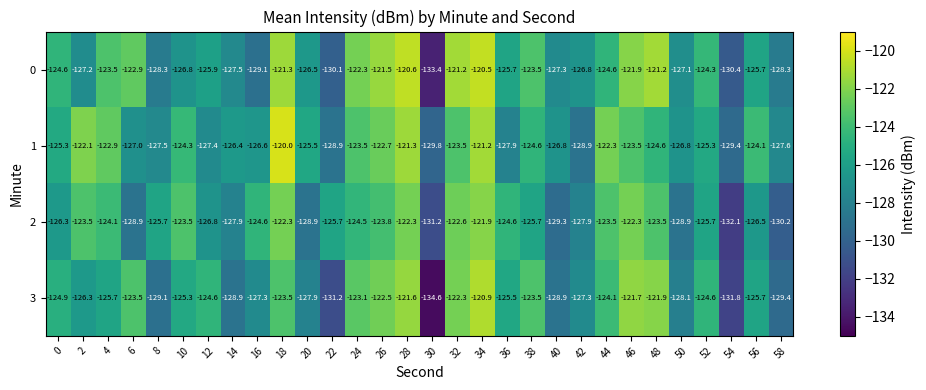

Rank the series at 12 from lowest to highest value.

1, 2, 0, 3